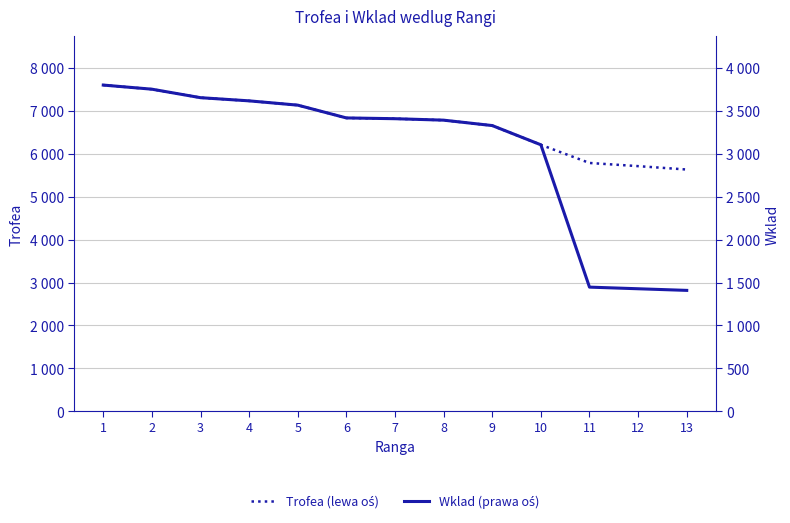

Which series has the widest spread of values?

Wklad (prawa oś)